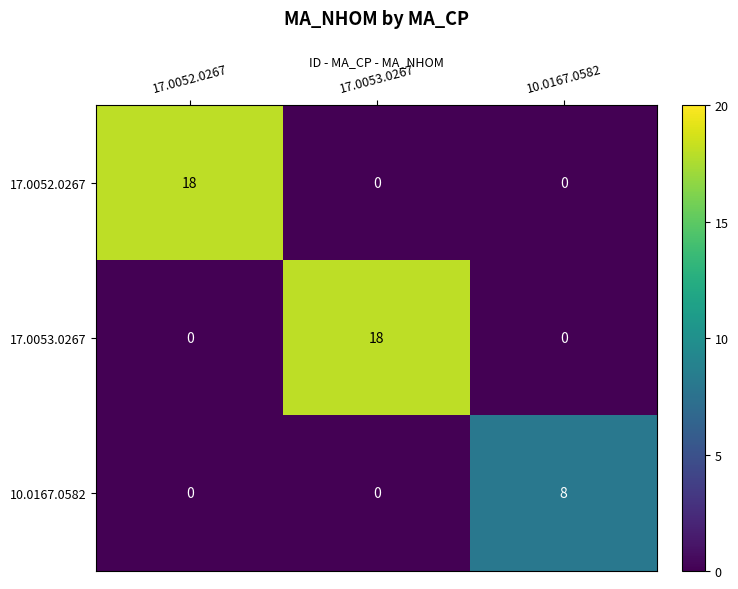

What is the total value across all series at 10.0167.0582?

8